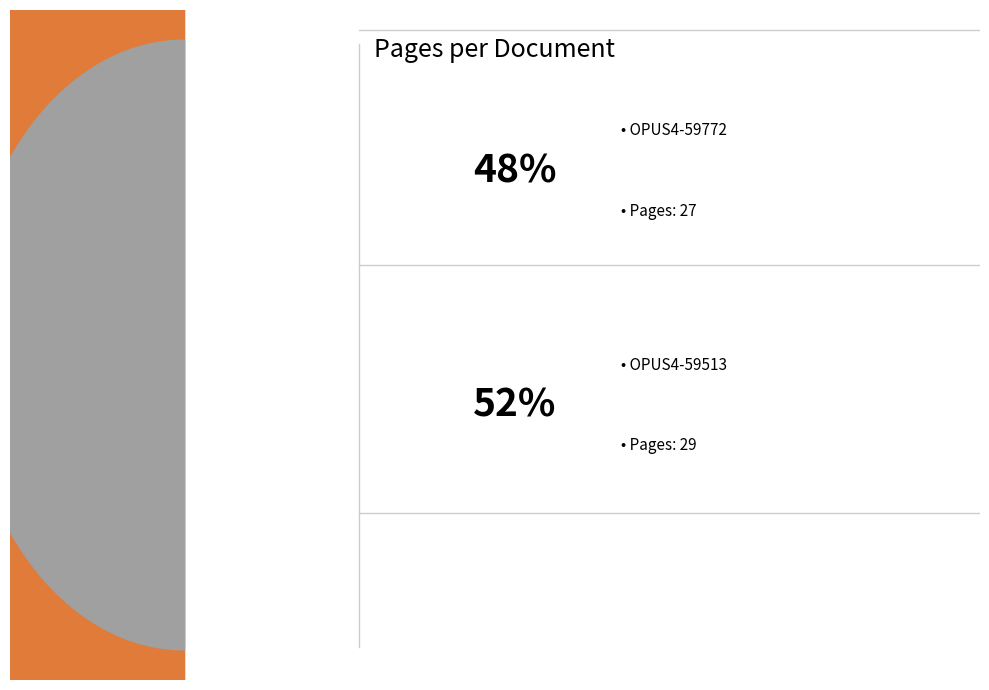

Does OPUS4-59513 account for over 50% of the chart?

Yes